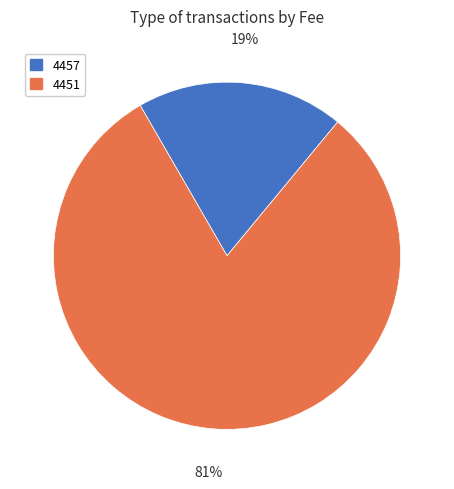

Combined, do 4457 and 4451 account for over 50%?

Yes